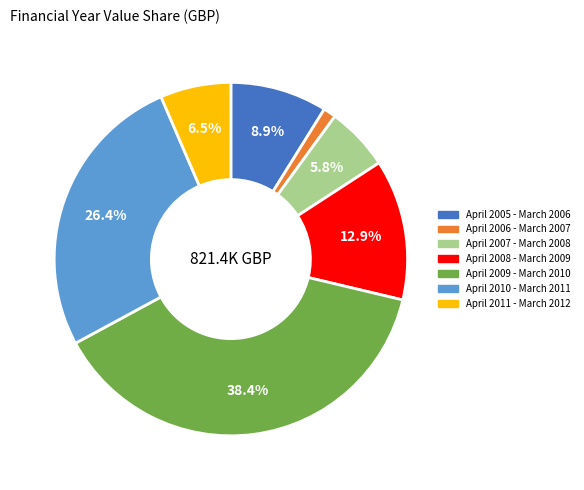

Do April 2009 - March 2010 and April 2008 - March 2009 together represent more than half of the pie?

Yes